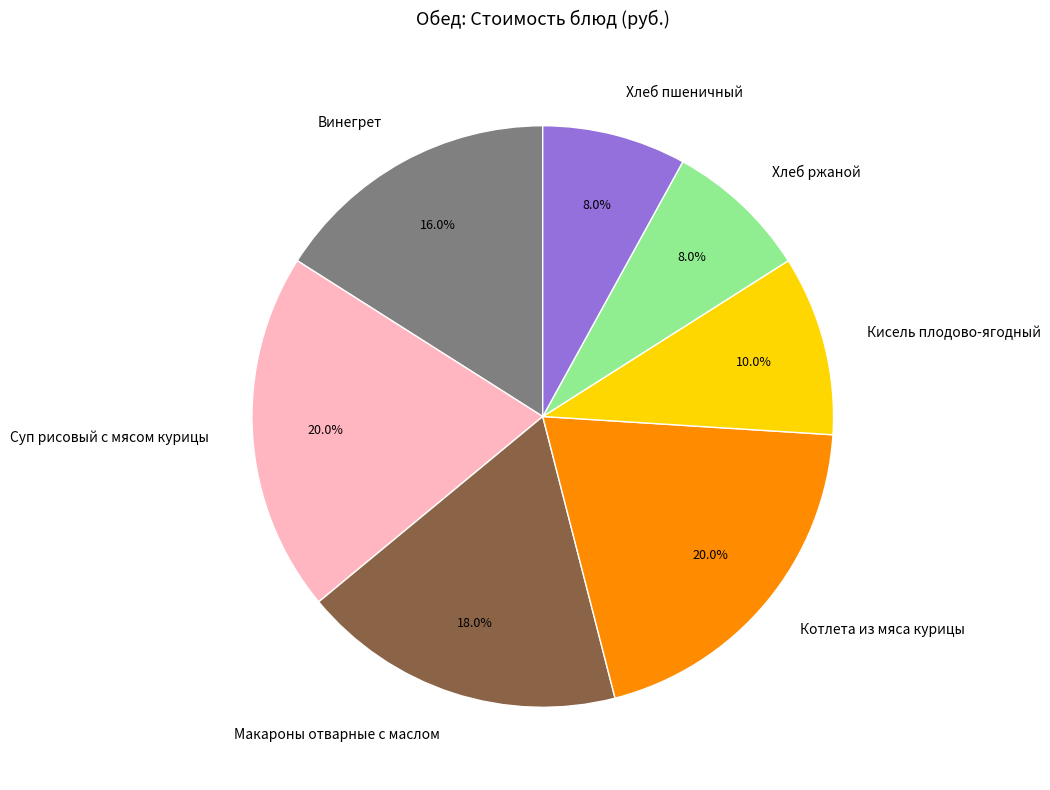

To the nearest percent, what is the difference between the largest and smallest slice percentages?

12%